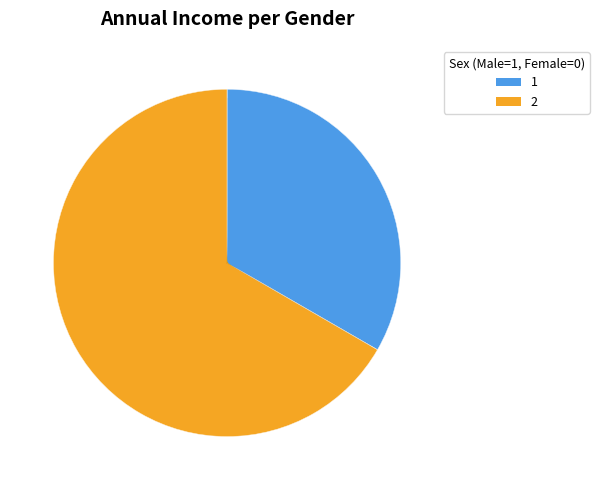

To the nearest percent, what is the difference between the 231610 and 231625 slice percentages?

33%